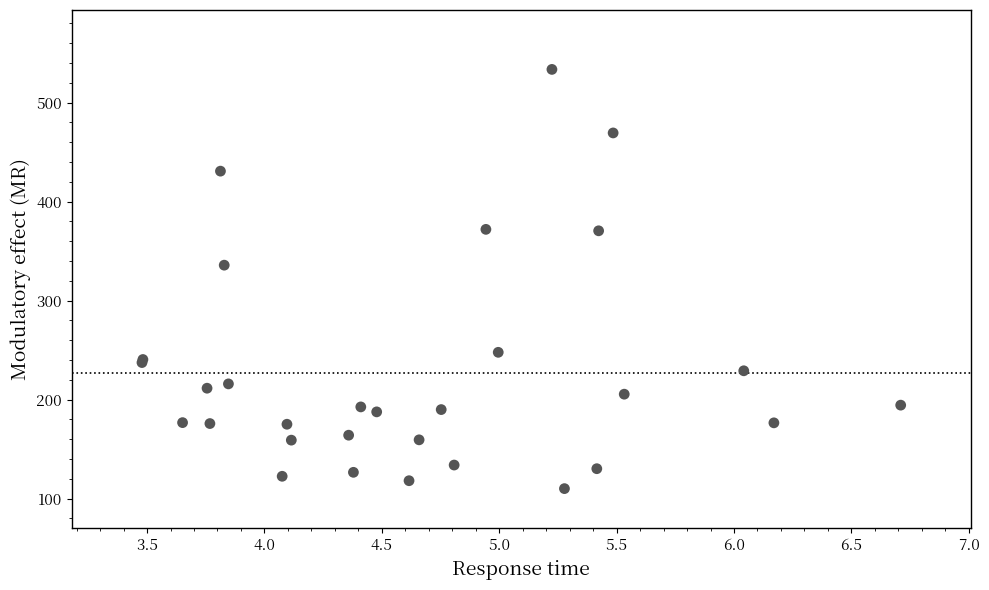

What Y value in the scatter plot is closest to 321?

335.9